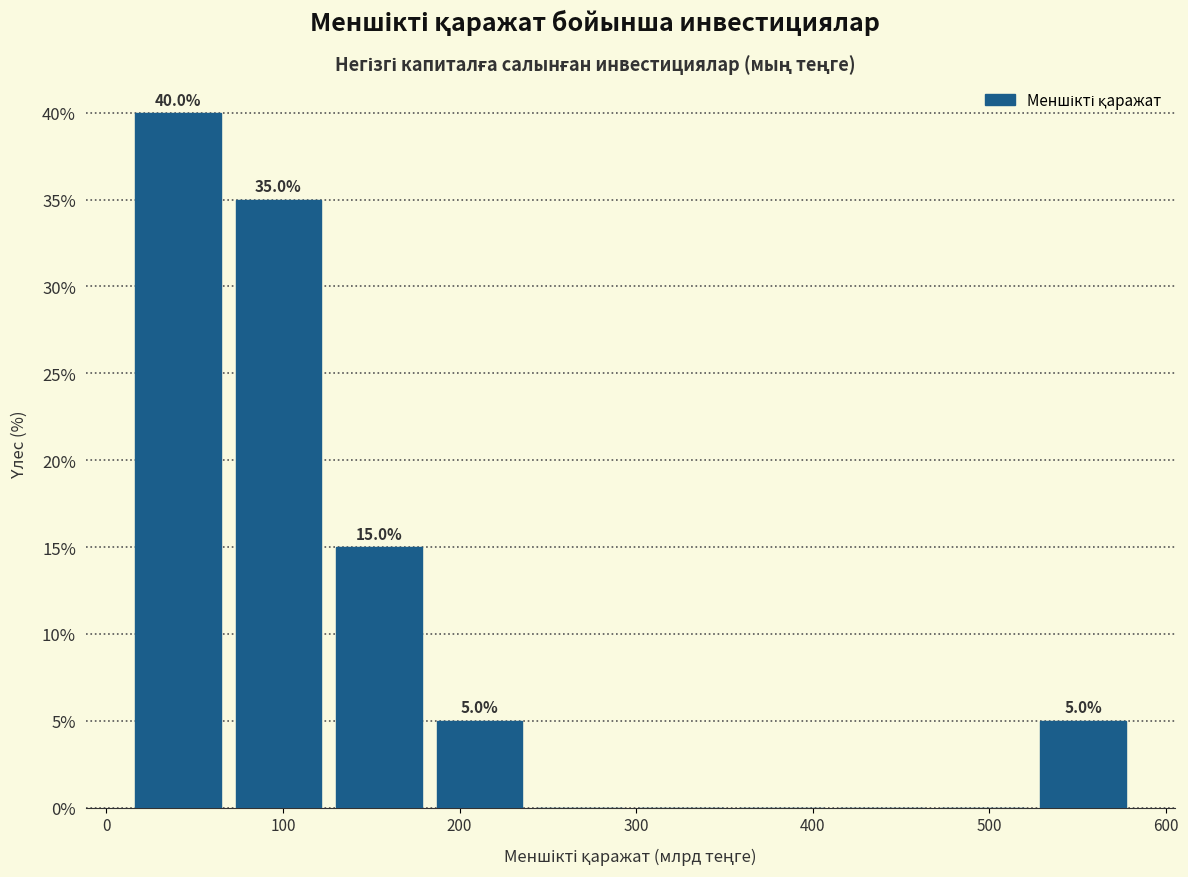

Over which range of the x-axis is the bar tallest?

10 to 70